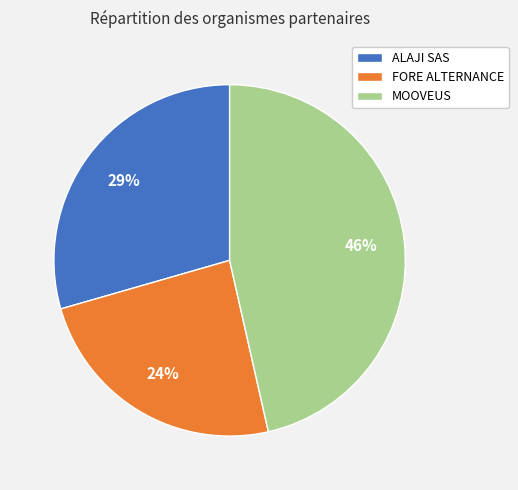

True or false: FORE ALTERNANCE accounts for 24% of the total.

True